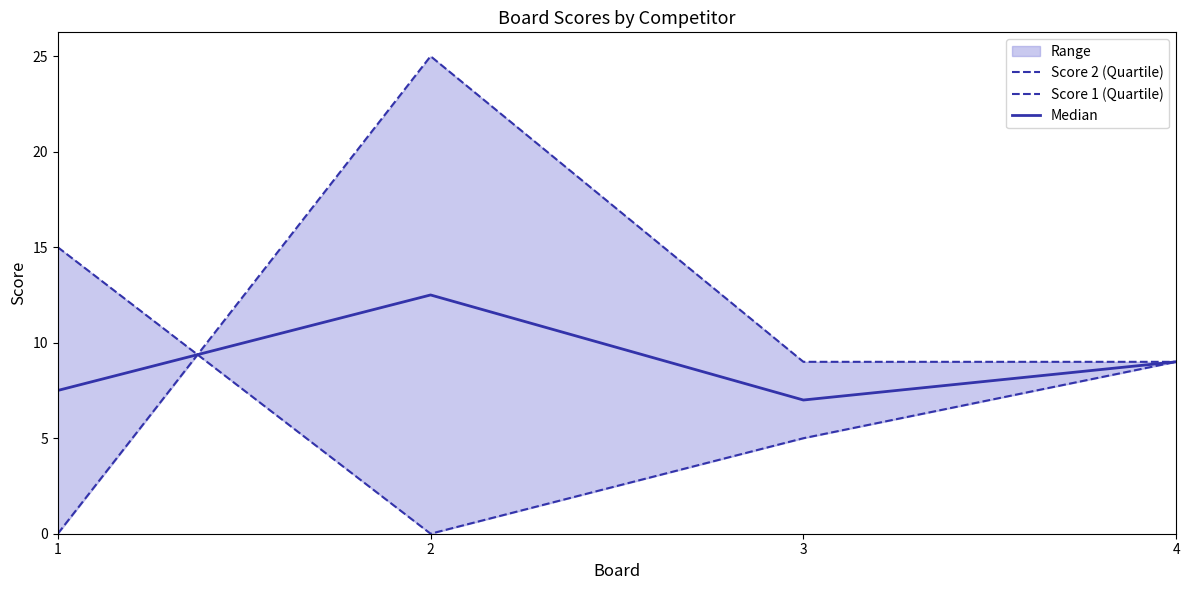

Reading left to right, transcribe all the data shown in this chart.

Score 2 (Quartile): 1=15.0	2=0.0	3=5.0	4=9.0
Score 1 (Quartile): 1=0.0	2=25.0	3=9.0	4=9.0
Median: 1=7.5	2=12.5	3=7.0	4=9.0